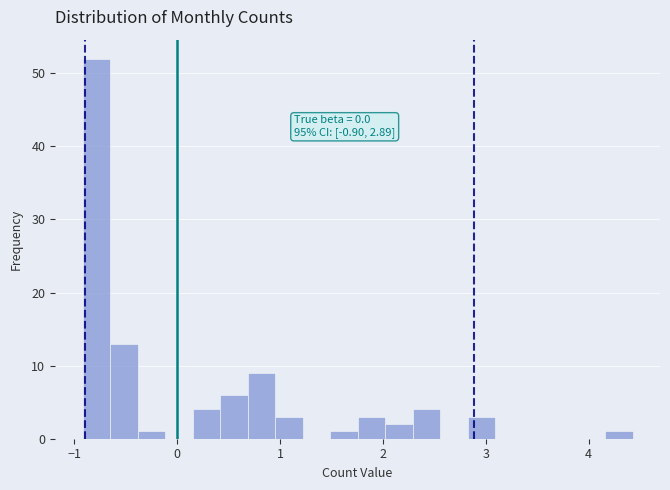

Read against the x-axis, roughly where is the centre of the tallest bar?

-0.8